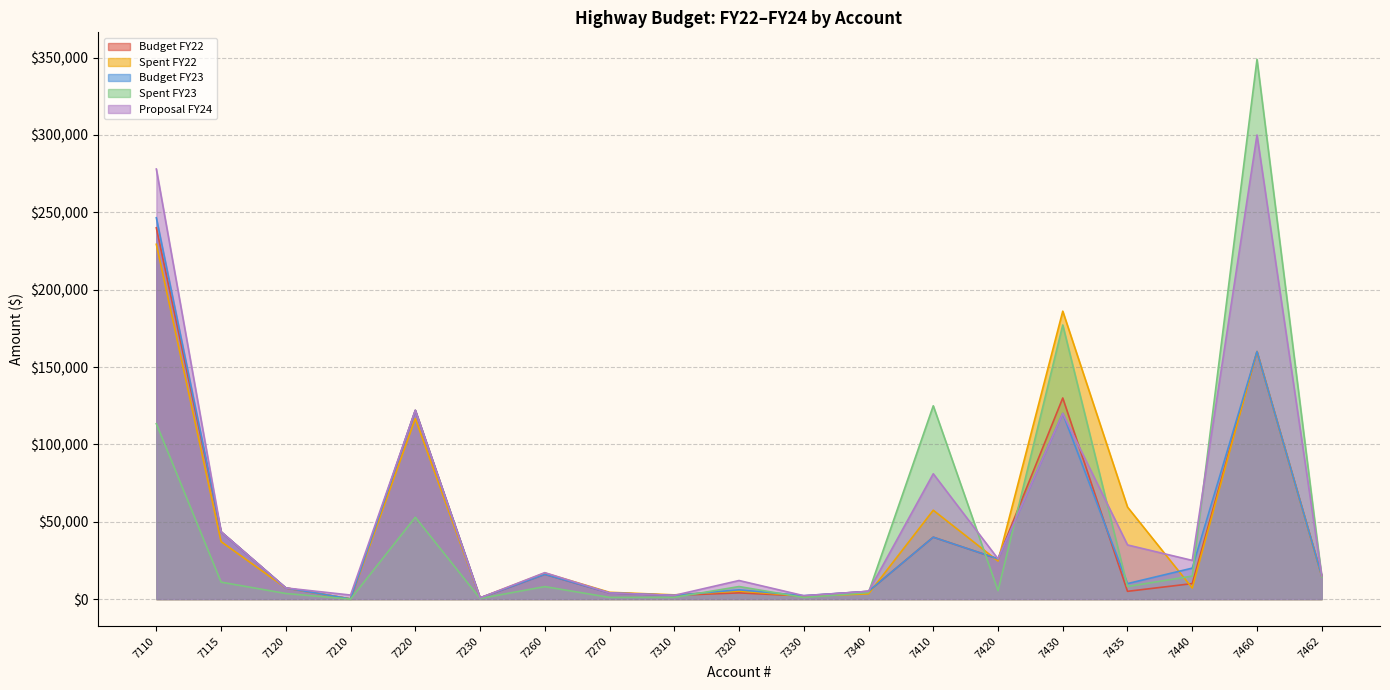

What is the sum of all Budget FY23 values?

846684.6